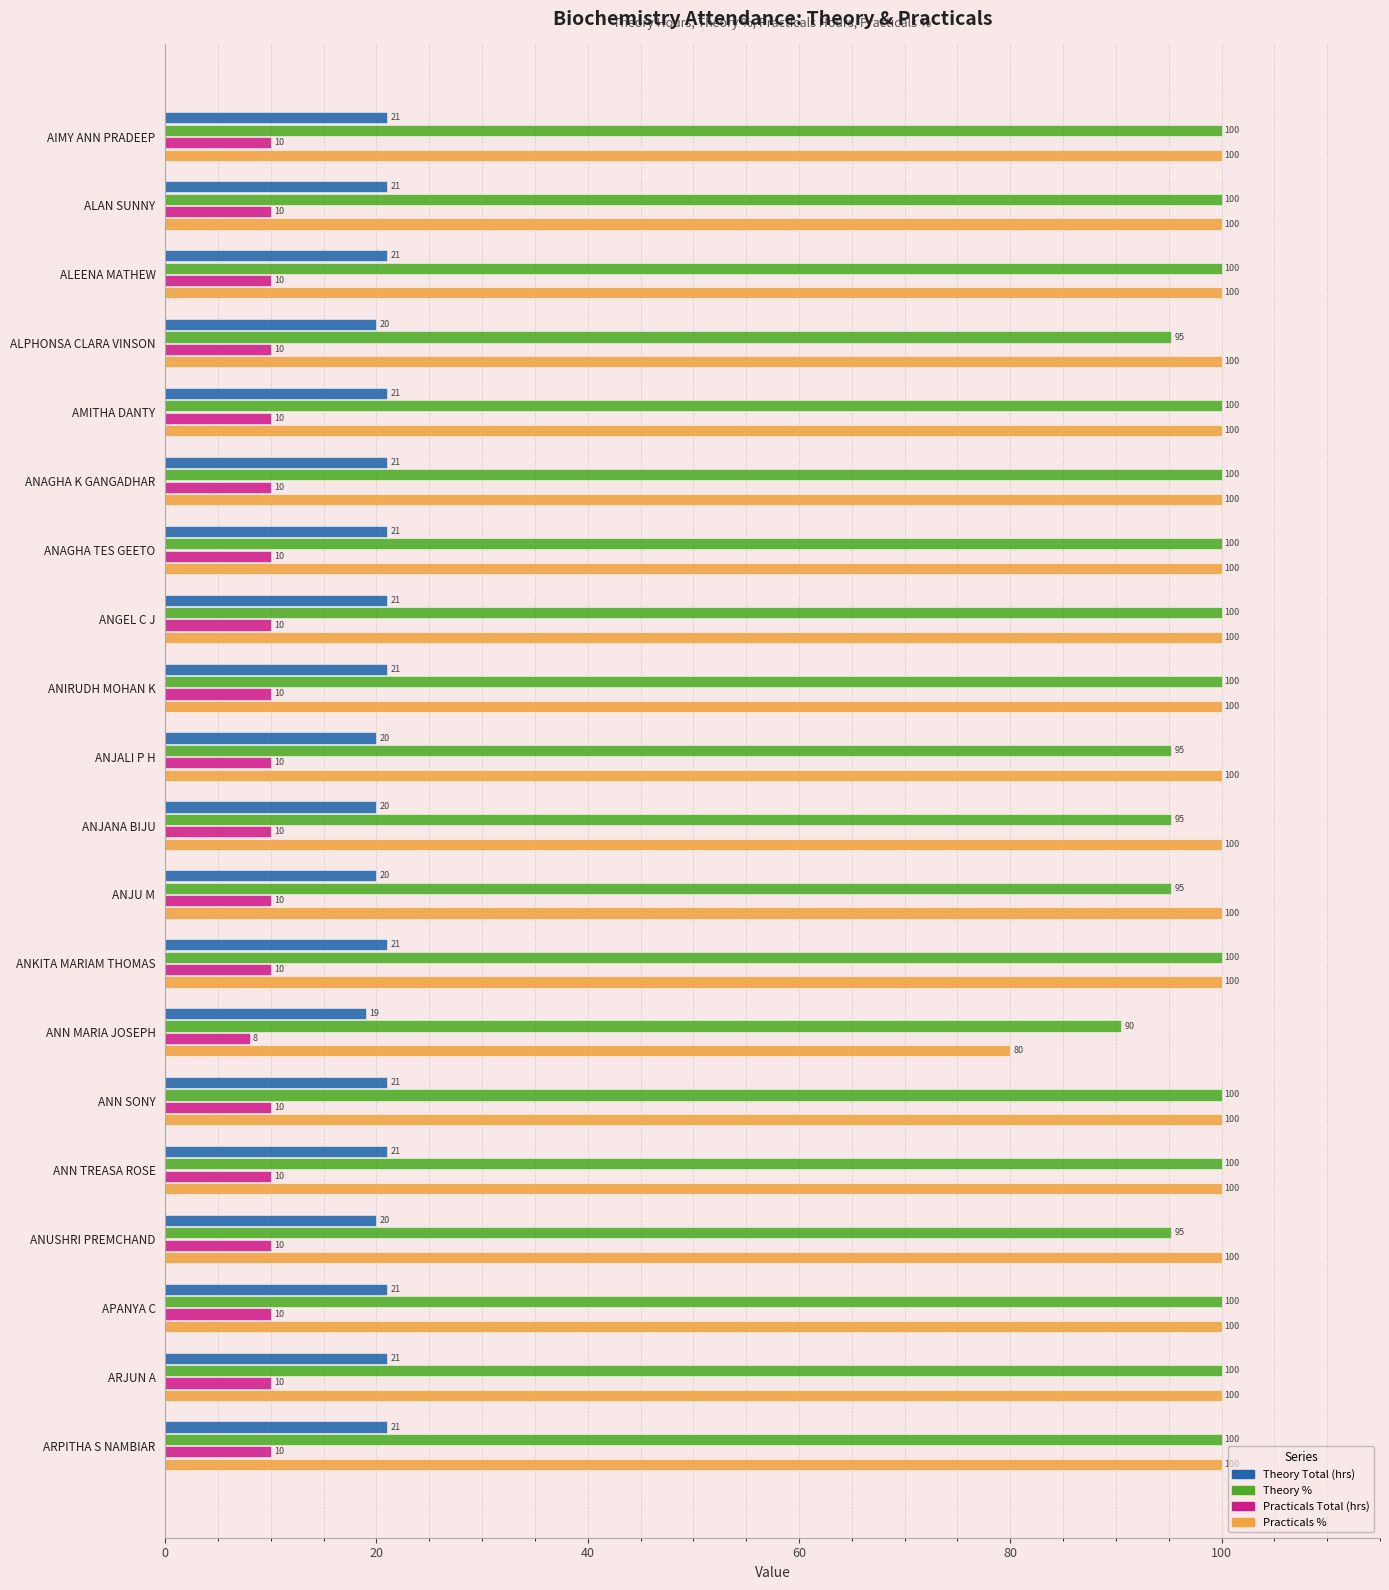

Rank the series at ANJALI P H from highest to lowest value.

Practicals %, Theory %, Theory Total (hrs), Practicals Total (hrs)